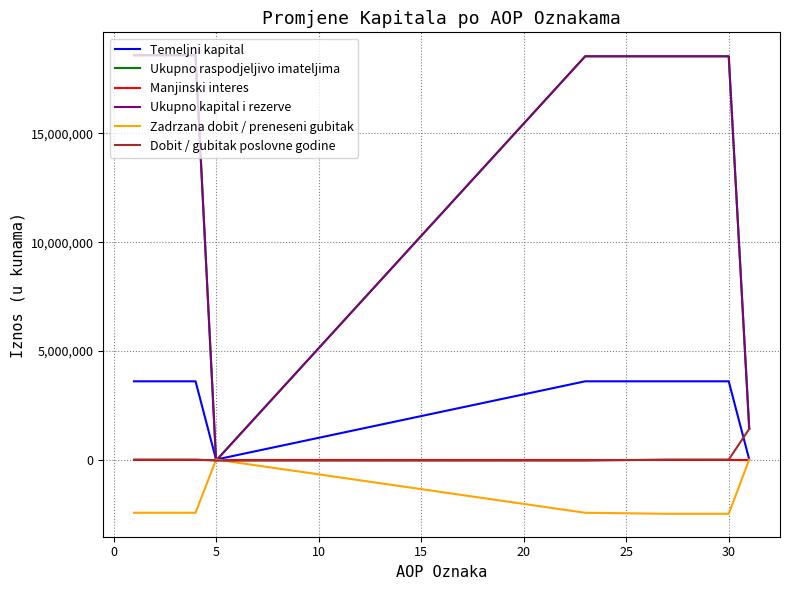

What is the difference between the second highest and minimum values in the Ukupno kapital i rezerve series?

18645944